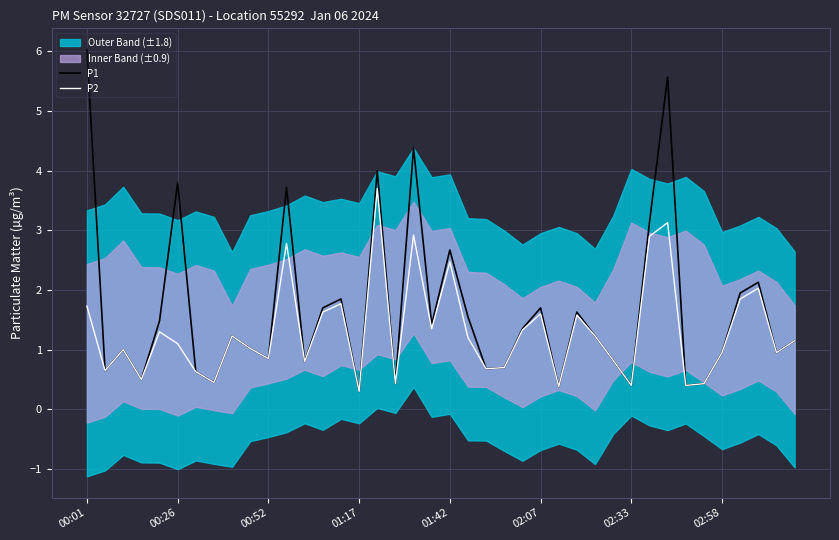

True or false: P2 and P1 intersect in this chart.

False